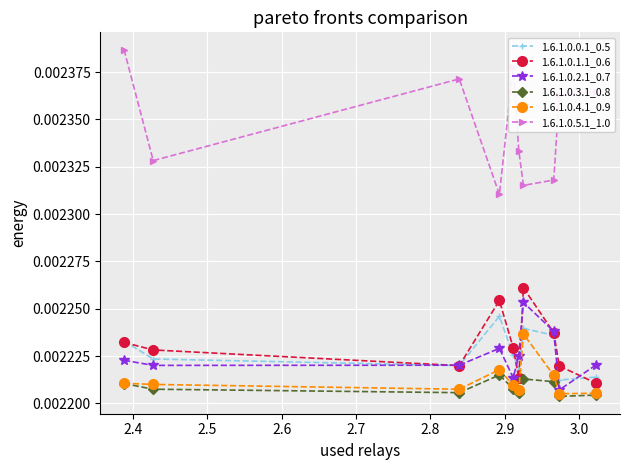

True or false: 1.6.1.0.4.1_0.9 and 1.6.1.0.1.1_0.6 cross at least once.

False